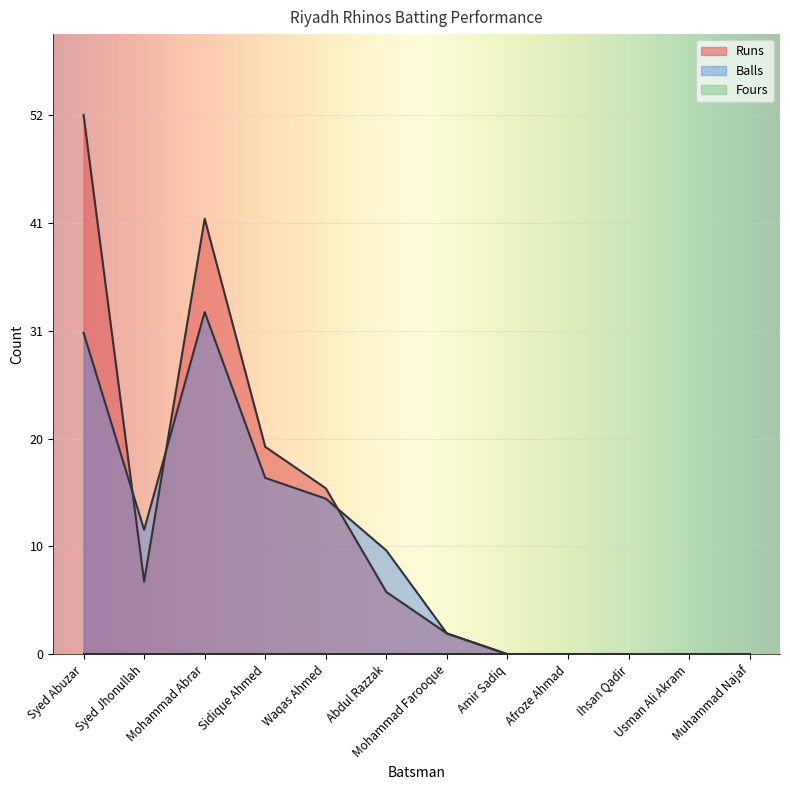

Reading left to right, list all the values displayed in this chart.

Runs: 52	7	42	20	16	6	2	0	0	0	0	0
Balls: 31	12	33	17	15	10	2	0	0	0	0	0